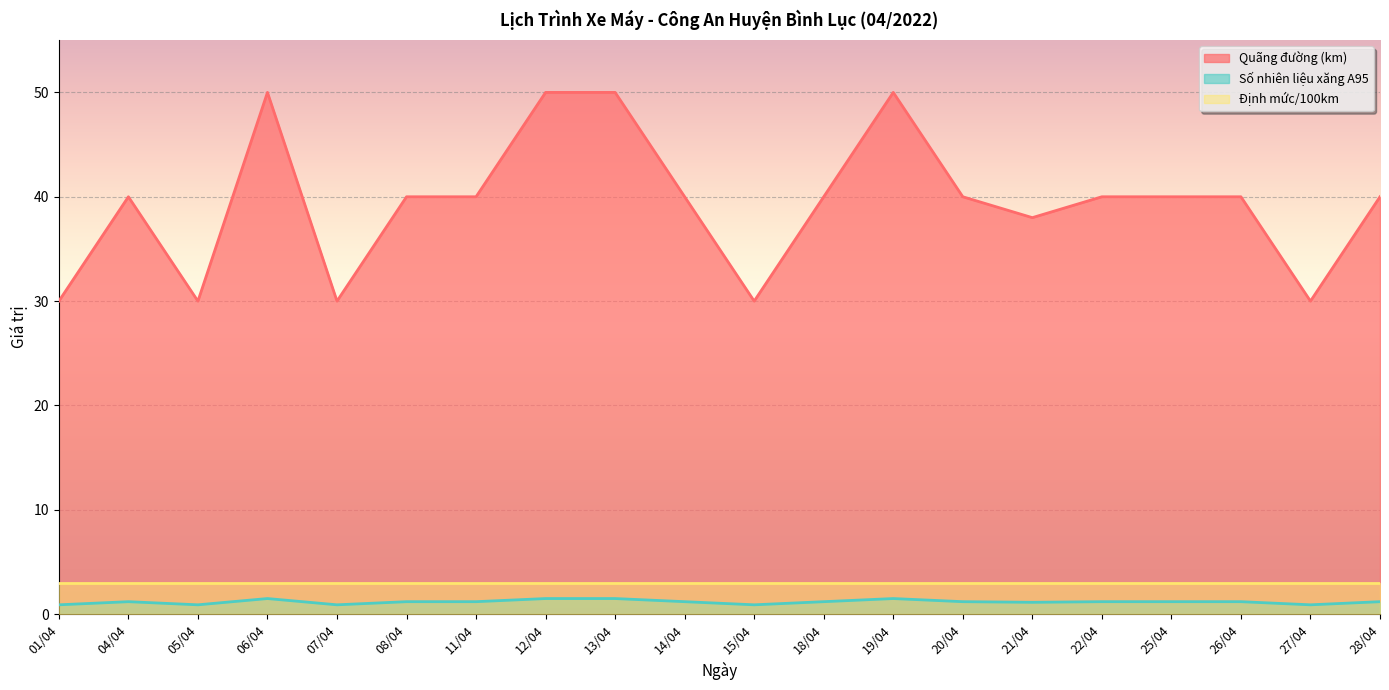

Is the value of Quãng đường (km) at 18/04 greater than the value of Số nhiên liệu xăng A95 at 07/04?

Yes